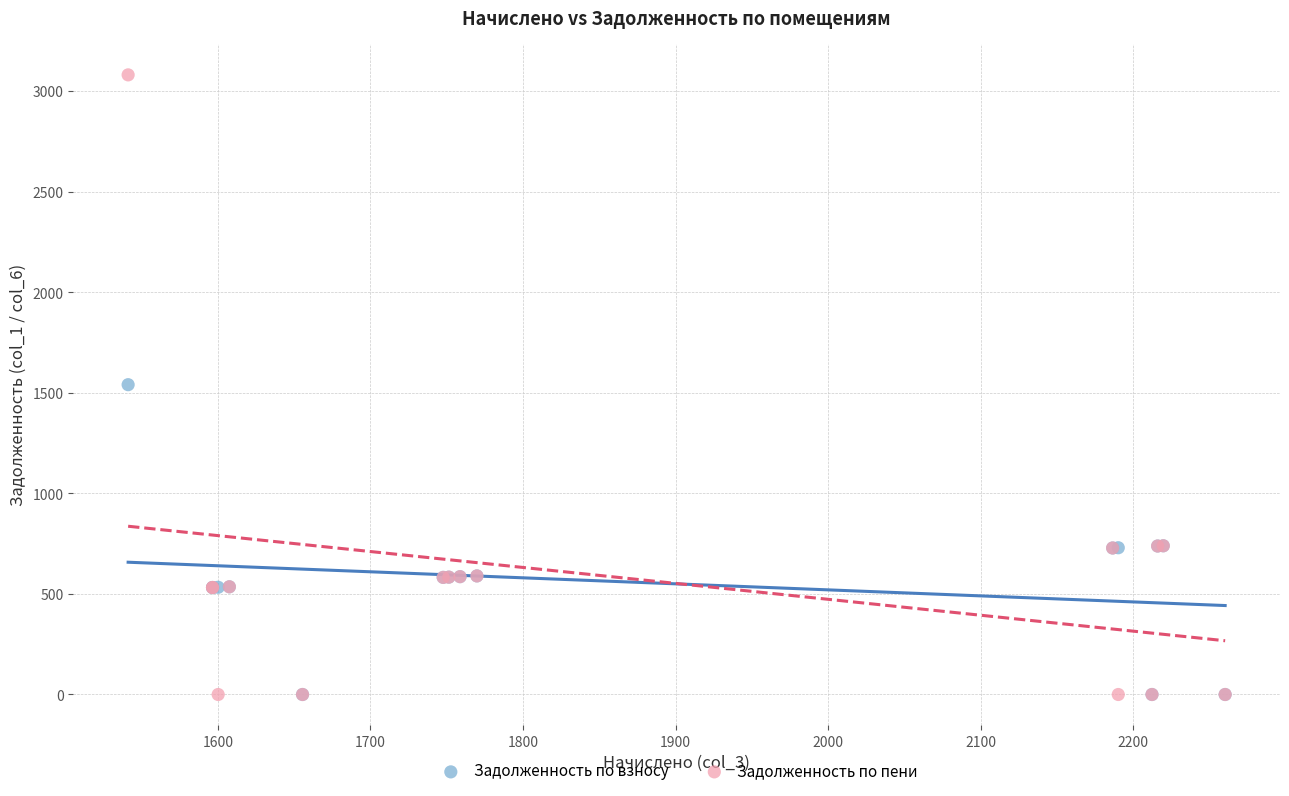

Which series contains the highest Y value?

Задолженность по пени